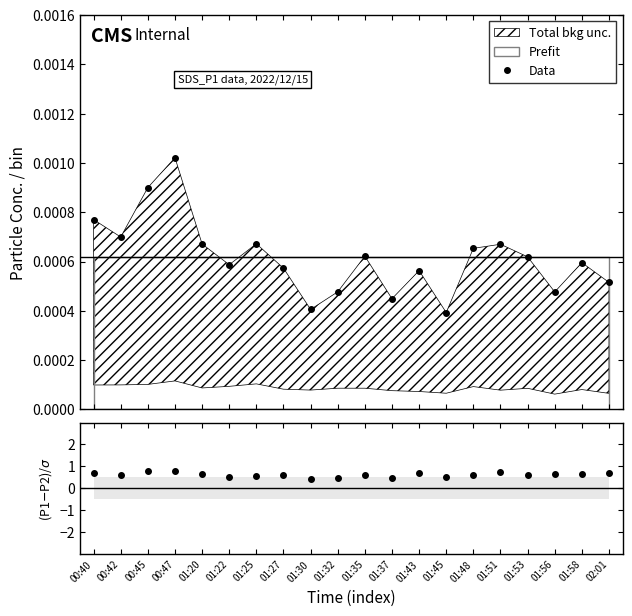

How many lines are shown in the chart?

2